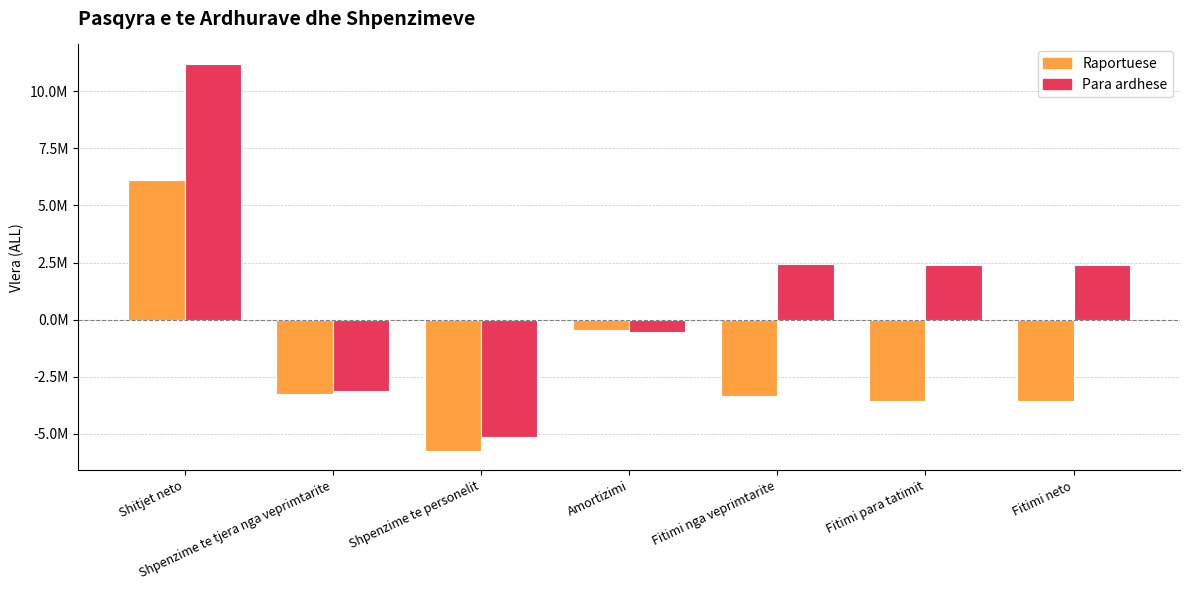

Rank the series at Shitjet neto from lowest to highest value.

Raportuese, Para ardhese